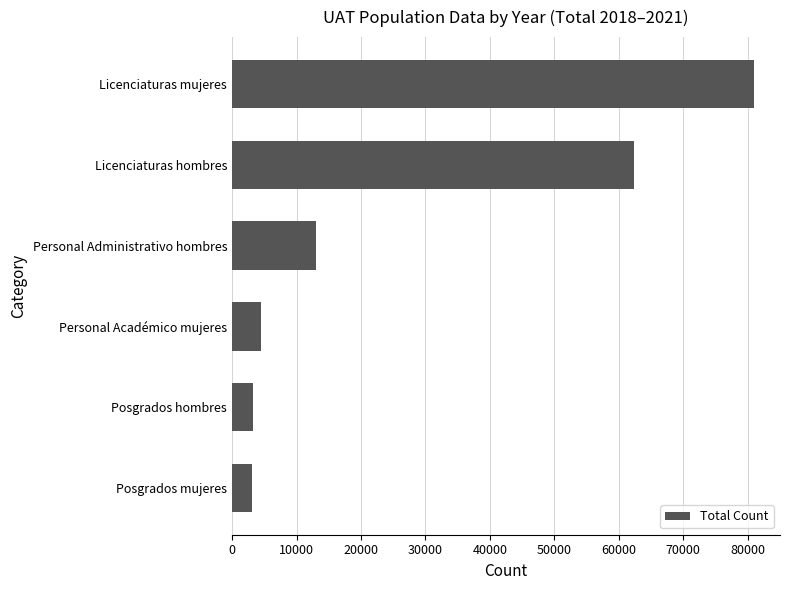

What is the greatest value displayed?

80945